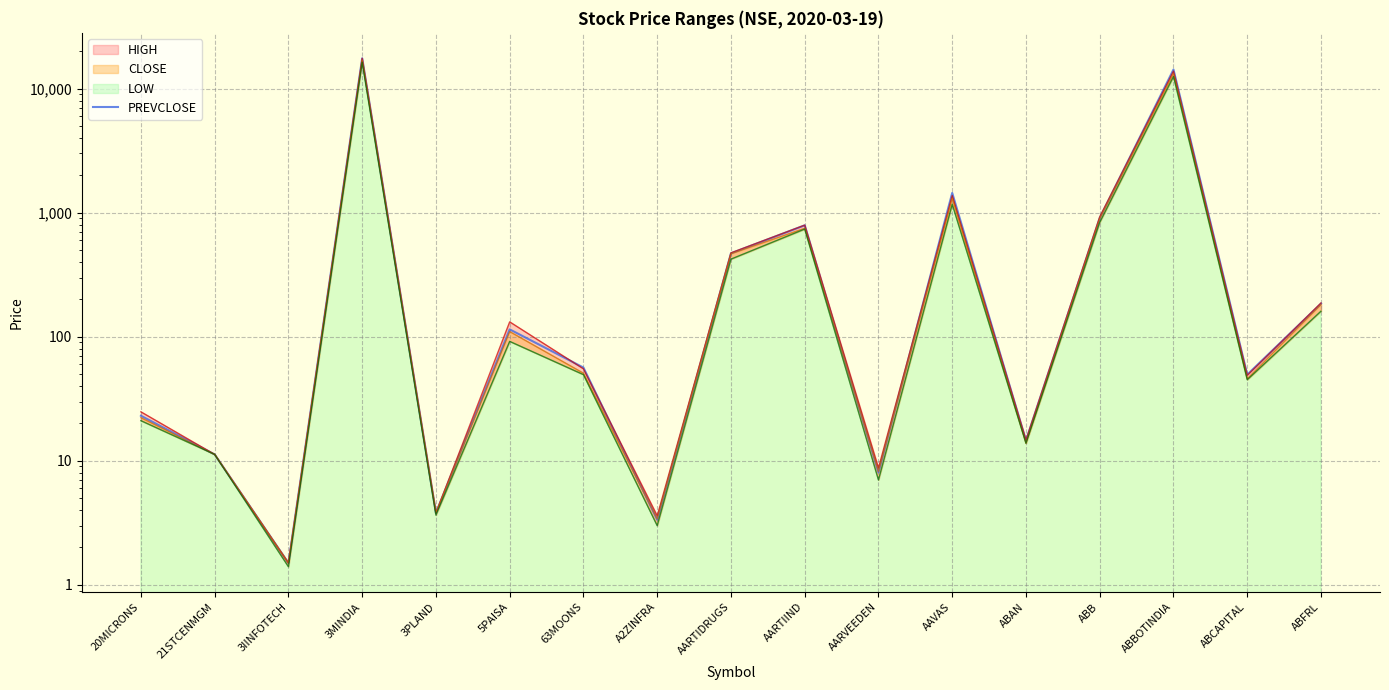

Reading left to right, what are all the values shown in this chart?

23.1	11.2	1.5	17539.2	3.8	114.5	56.4	3.4	469.9	790.5	8.1	1442.2	14.6	905.1	14238.8	49.5	184.7